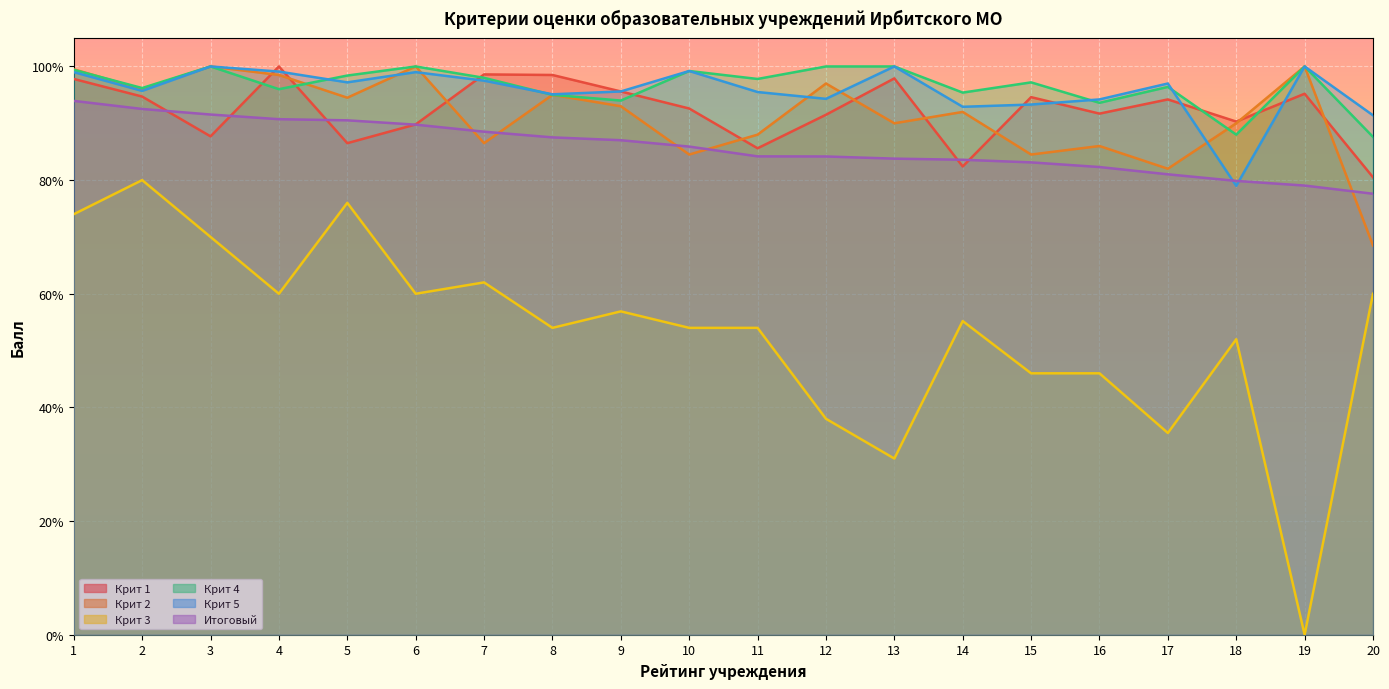

At which category does Крит 5 reach its first local peak?

3